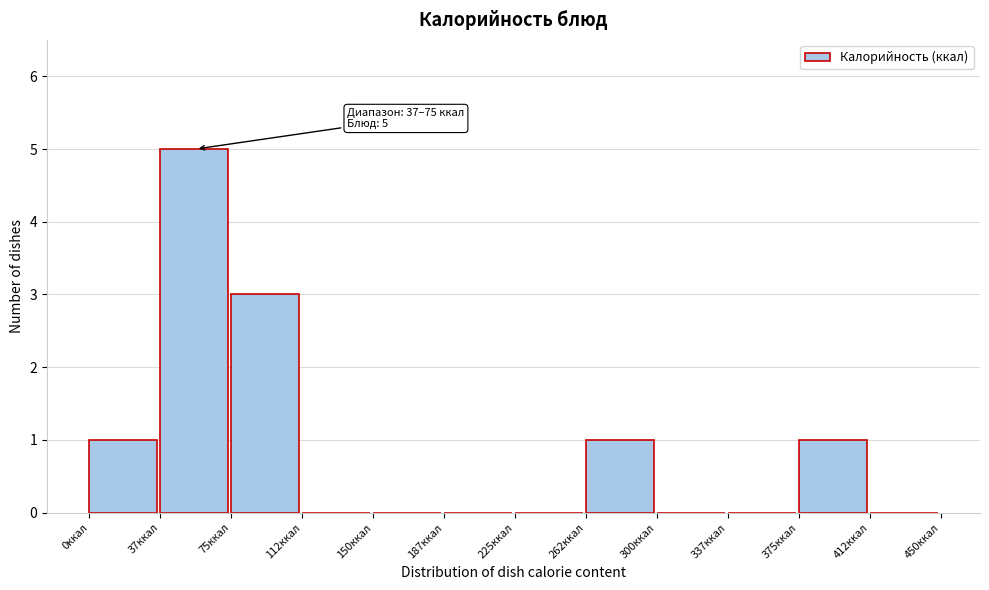

Which range on the x-axis has the tallest bar?

37.5 to 75.0